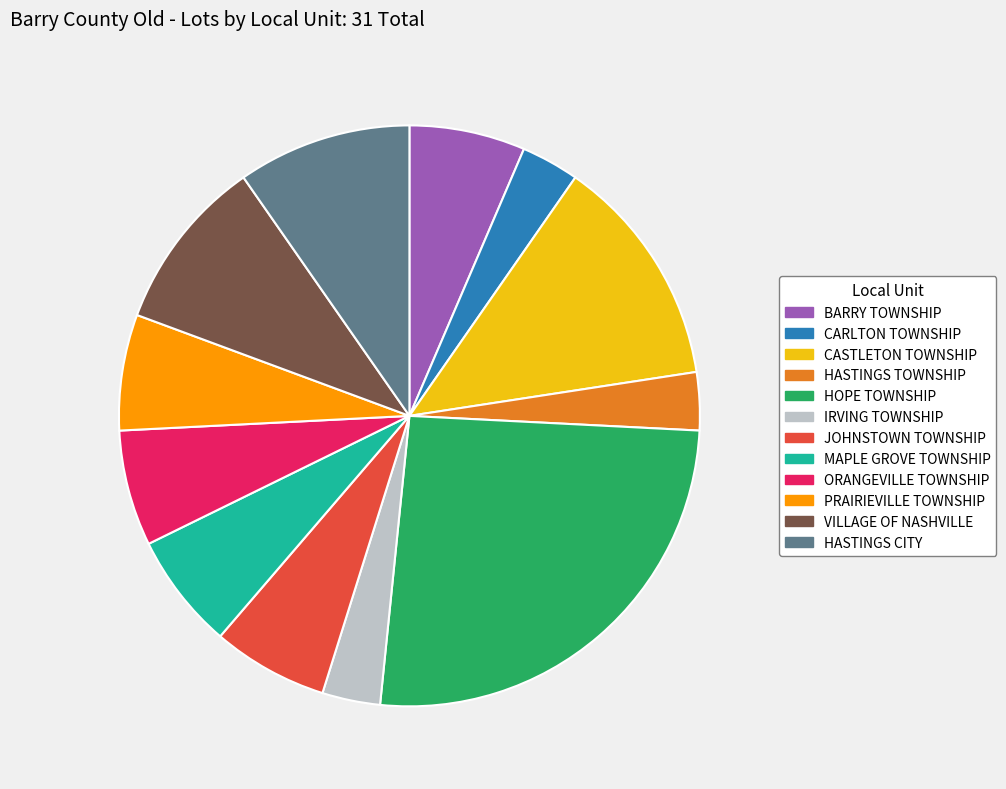

Is there a majority slice in this chart?

No